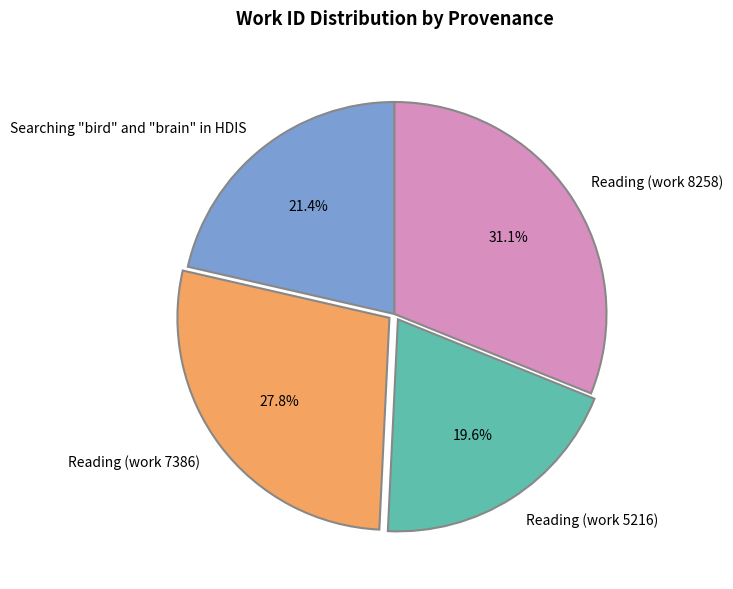

Which slice is the largest?

Reading (work 8258)